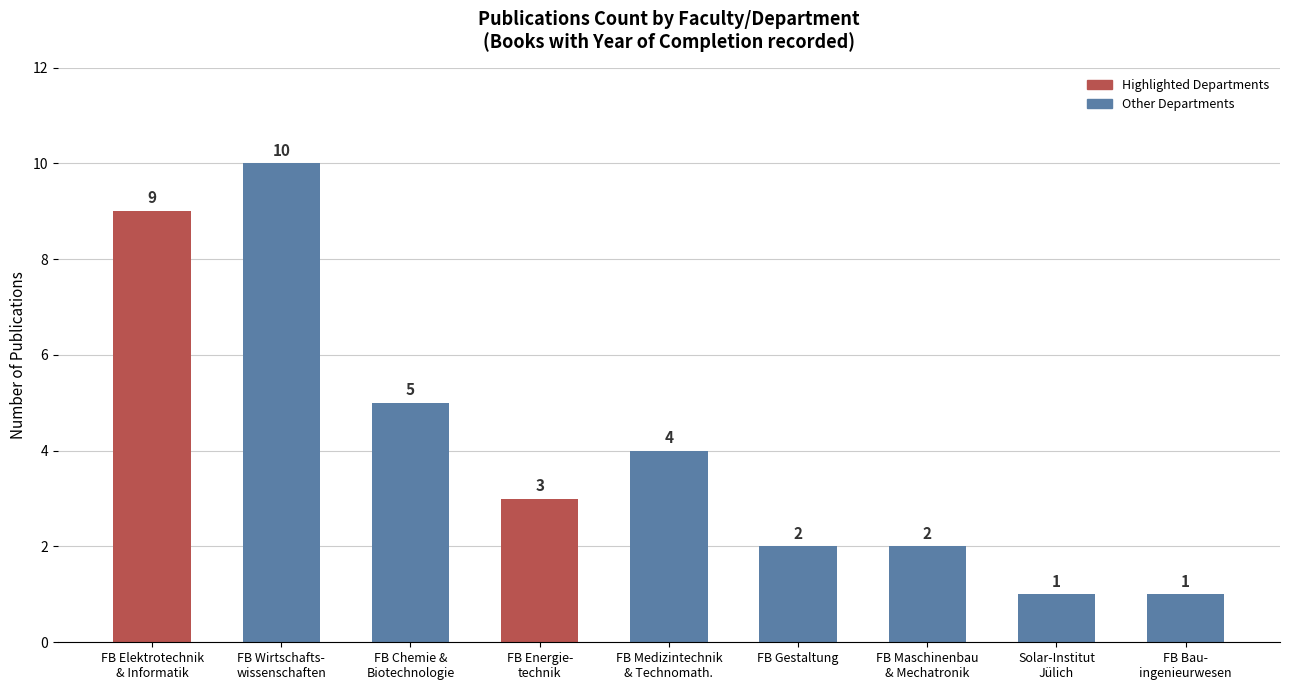

What is the maximum value shown in the chart?

10